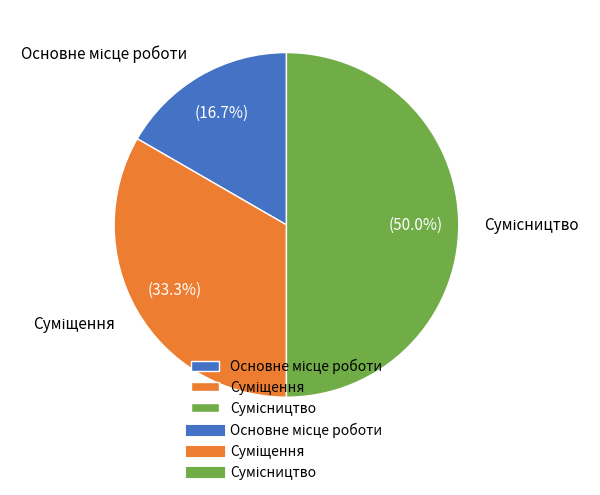

Count the number of slices in the pie.

3